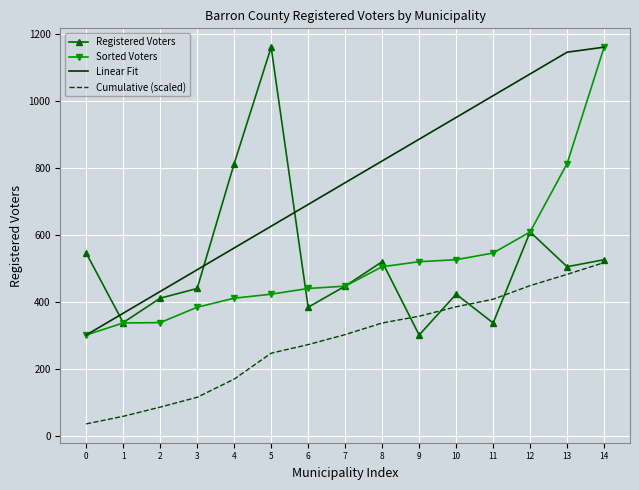

What is the difference between the highest and lowest values at 2?

345.5